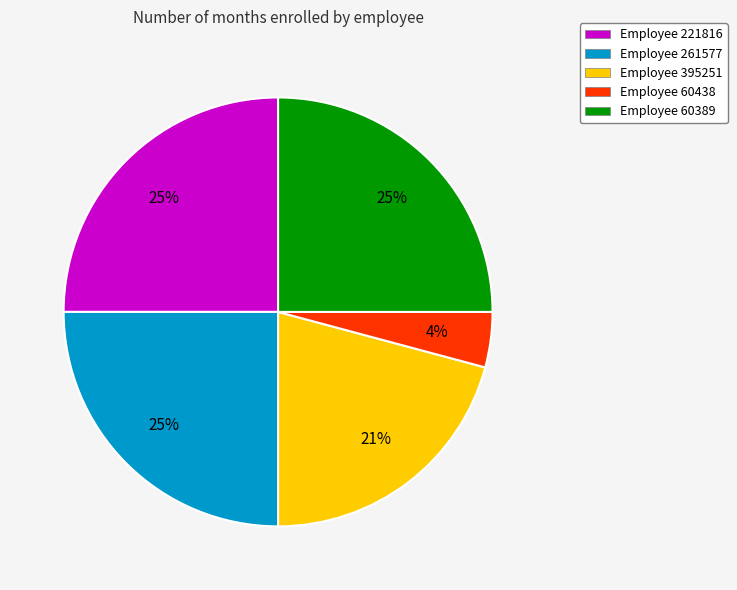

To the nearest percent, what is the average slice percentage?

20%